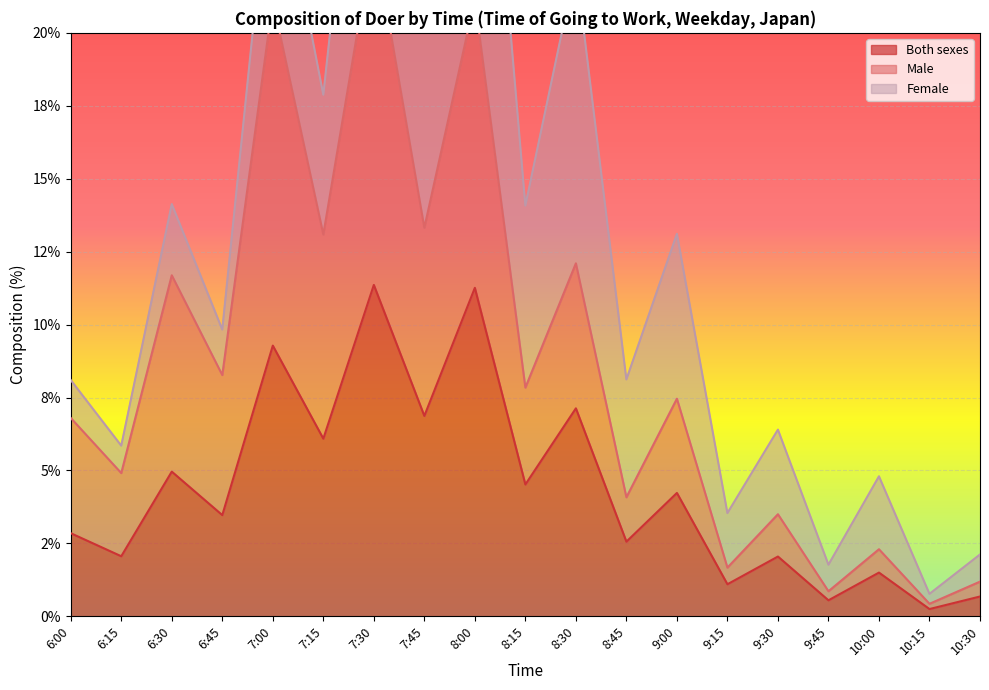

What is the sum of all Both sexes values?

82.8